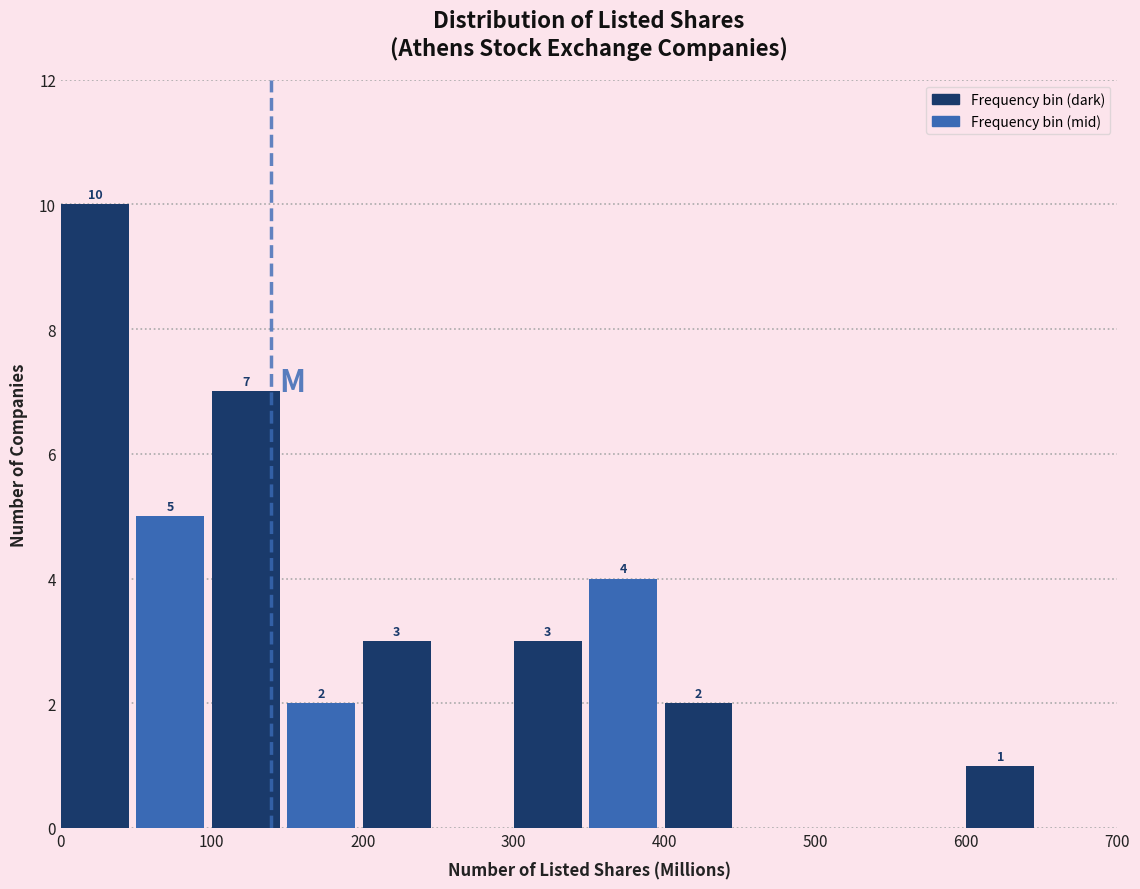

Which range on the x-axis has the tallest bar?

0 to 50